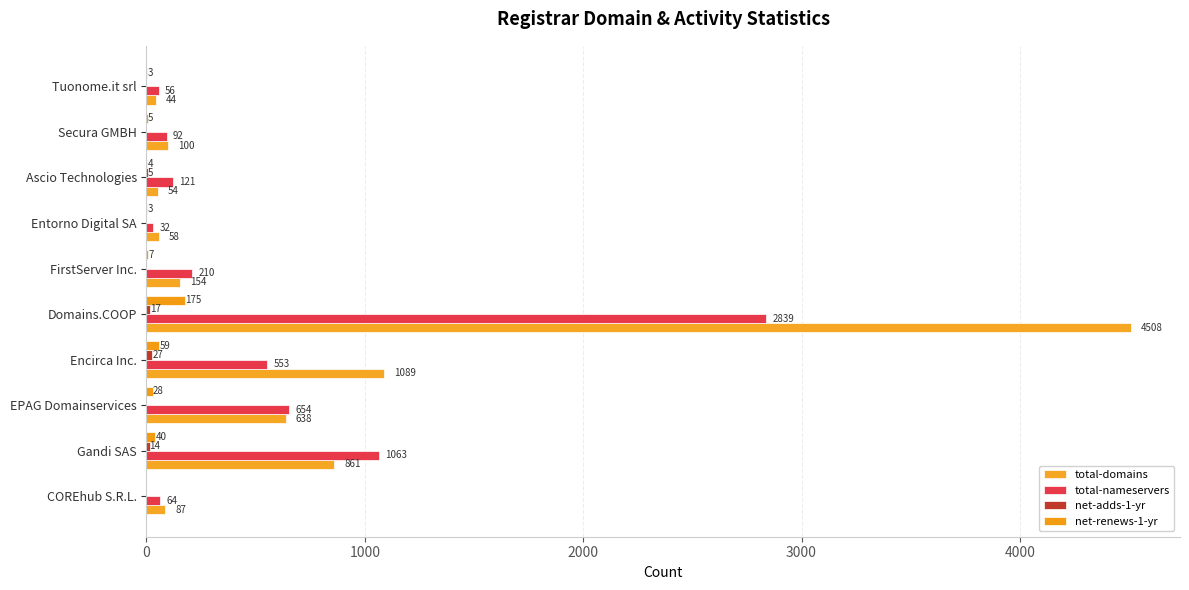

What is the average value of the net-adds-1-yr series?

6